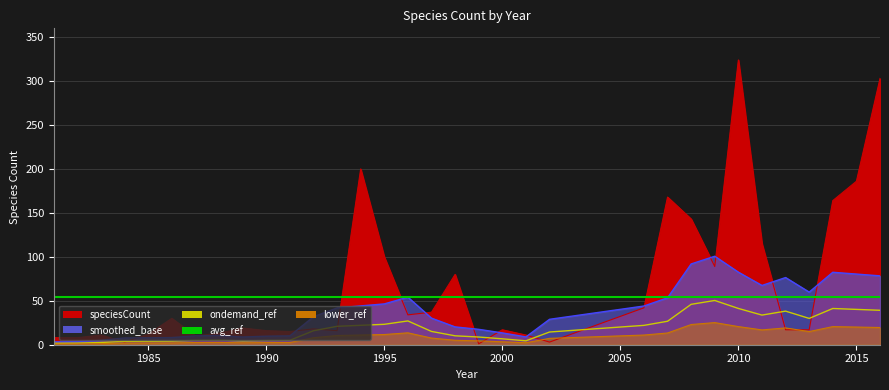

How many values in the ondemand_ref series exceed 15?

17